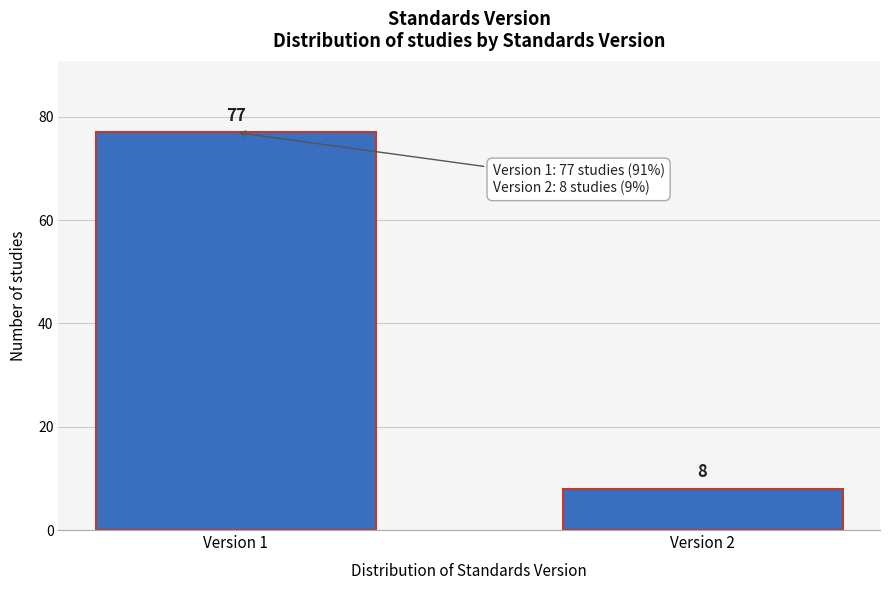

Reading right to left, extract all data points from this chart.

Version 2=8	Version 1=77